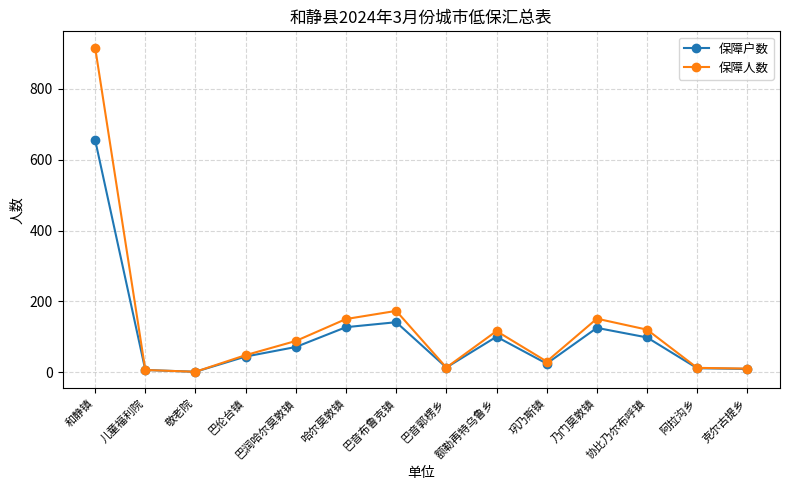

At which category does the chart reach its peak across all series?

和静镇